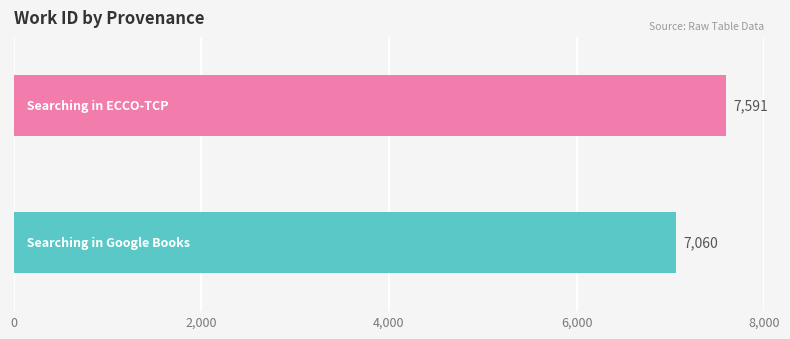

Count the number of categories in the chart.

2